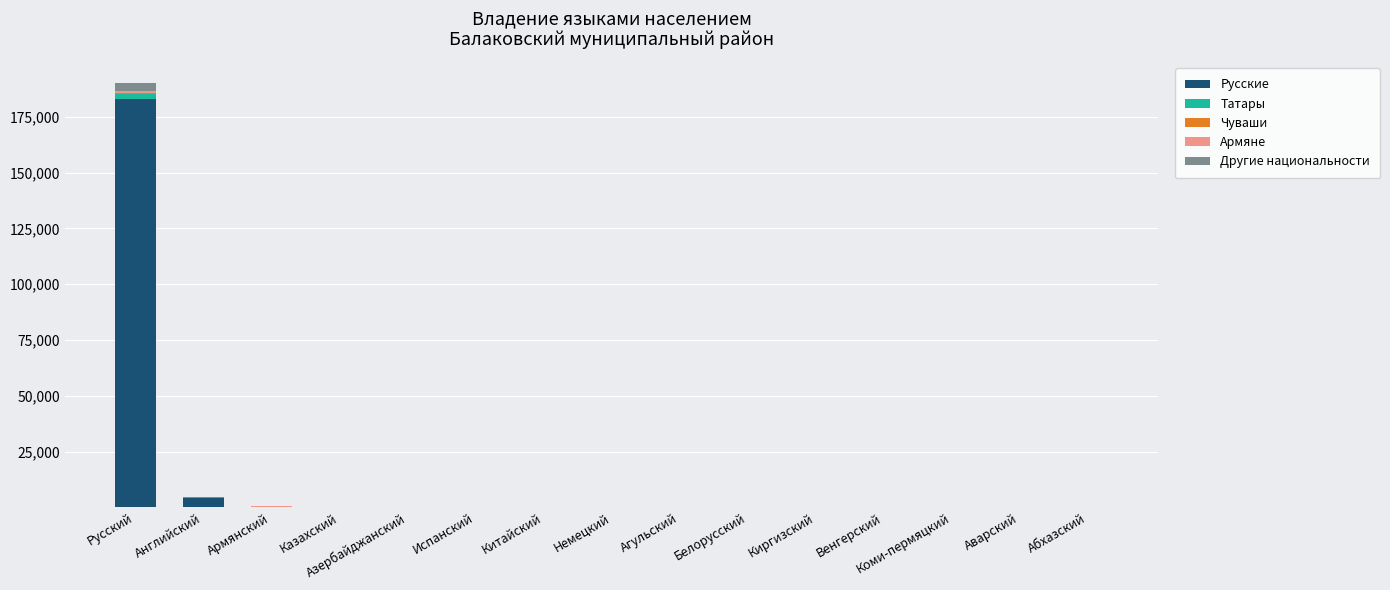

At which category is the sum across all series the highest?

Русский